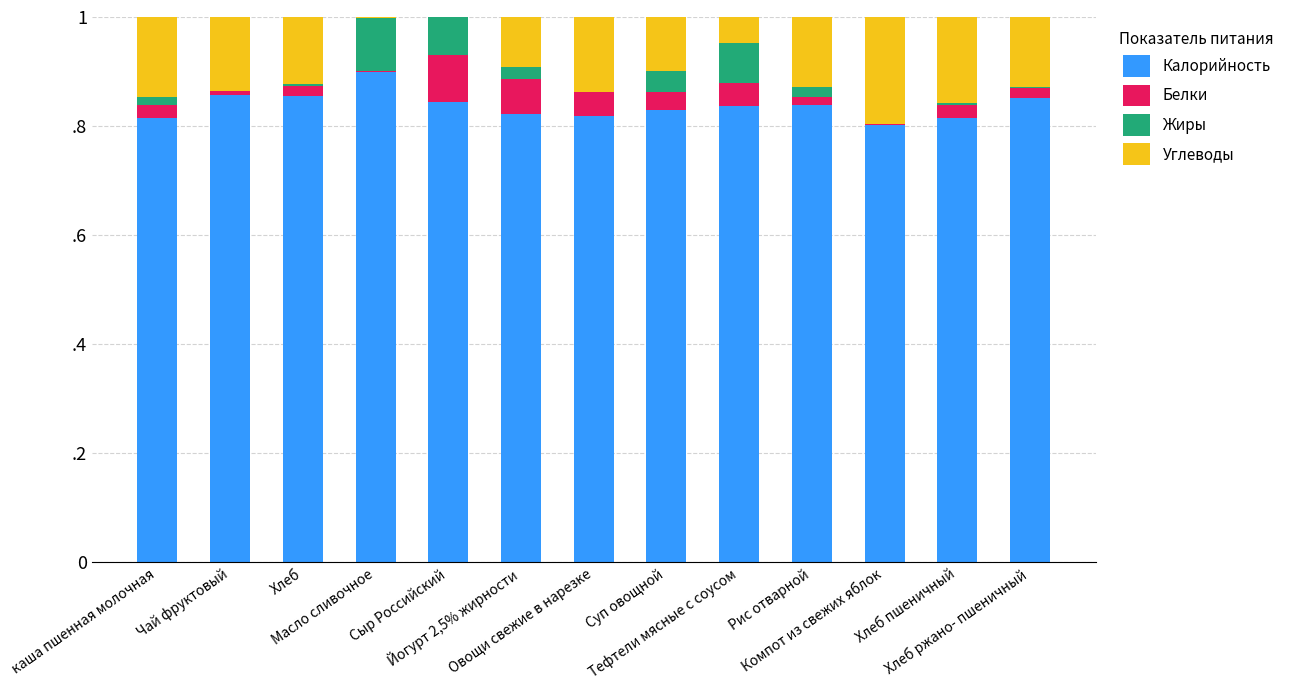

What position from the right is каша пшенная молочная?

13